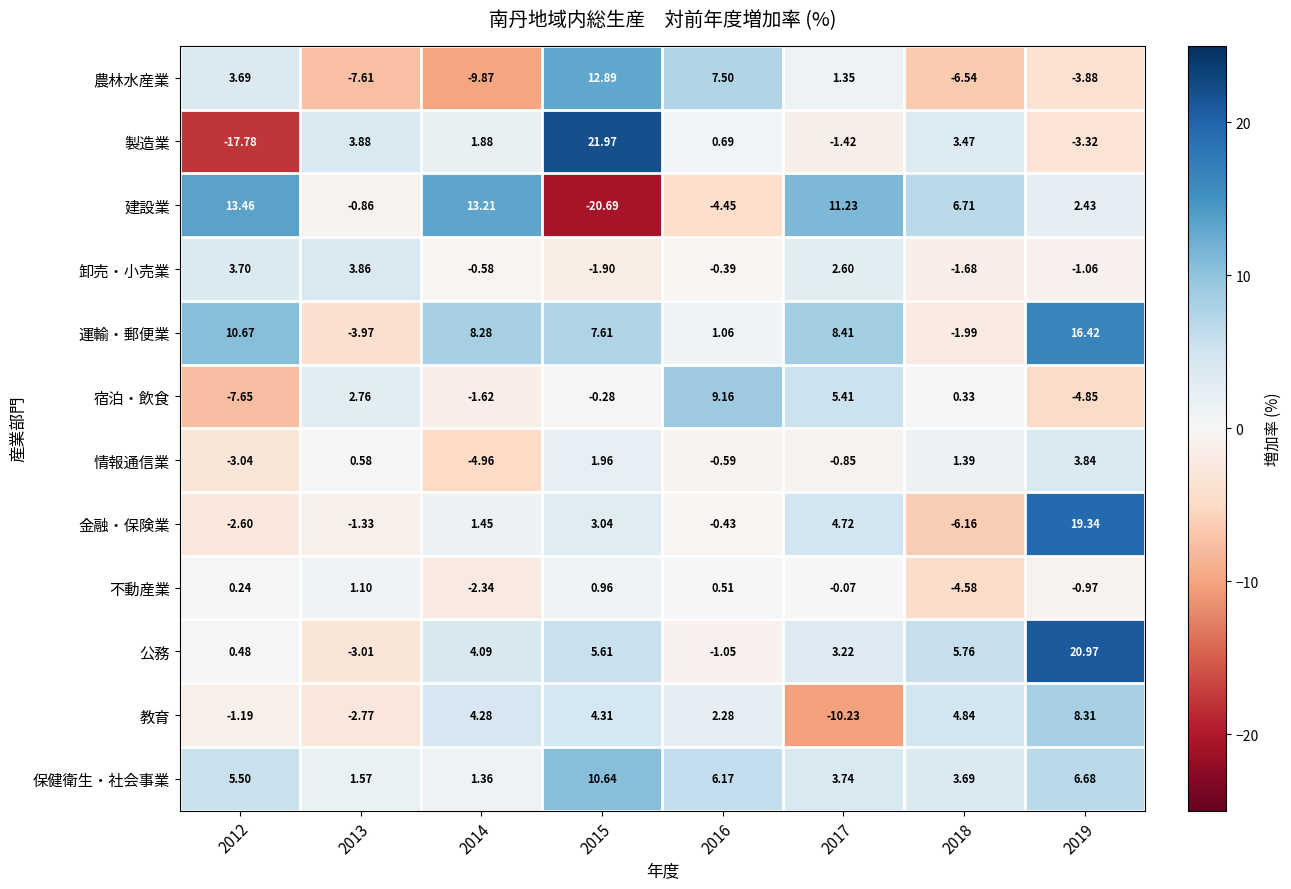

Rank the series by their maximum value, from highest to lowest.

製造業, 公務, 金融・保険業, 運輸・郵便業, 建設業, 農林水産業, 保健衛生・社会事業, 宿泊・飲食, 教育, 卸売・小売業, 情報通信業, 不動産業